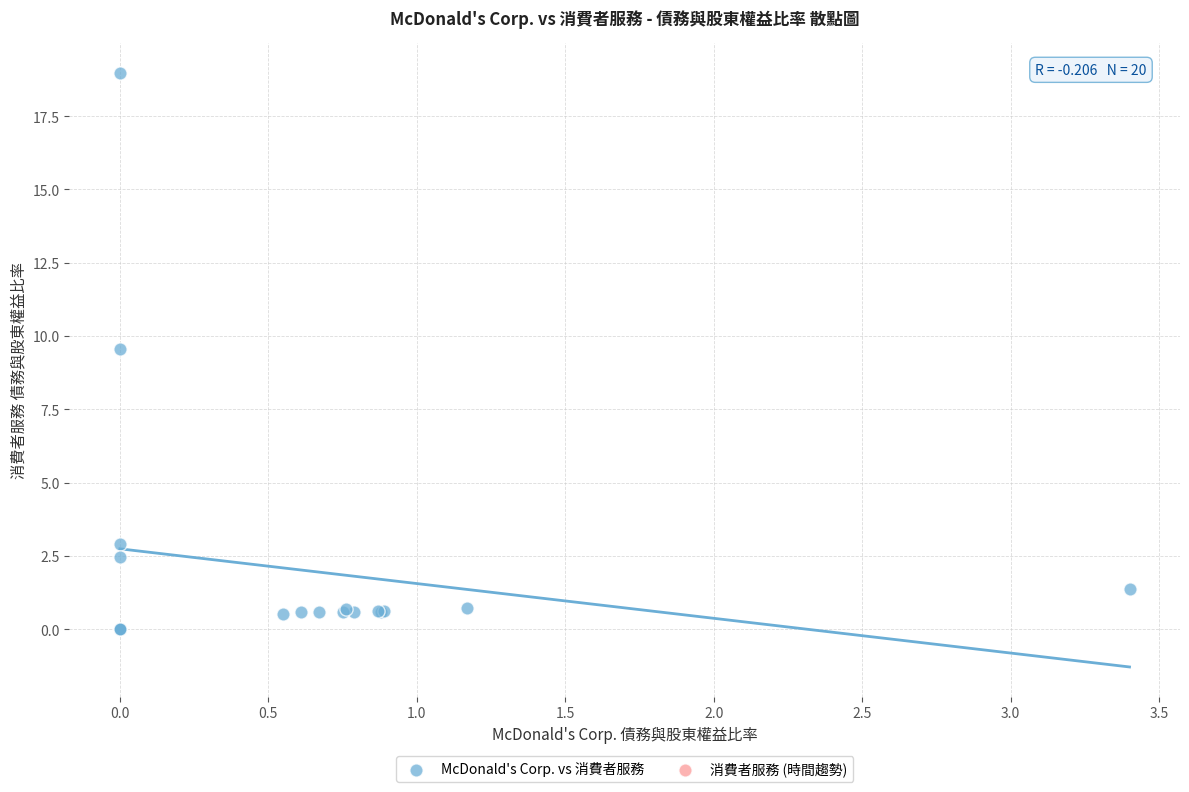

What Y value in the scatter plot is closest to 9?

9.6